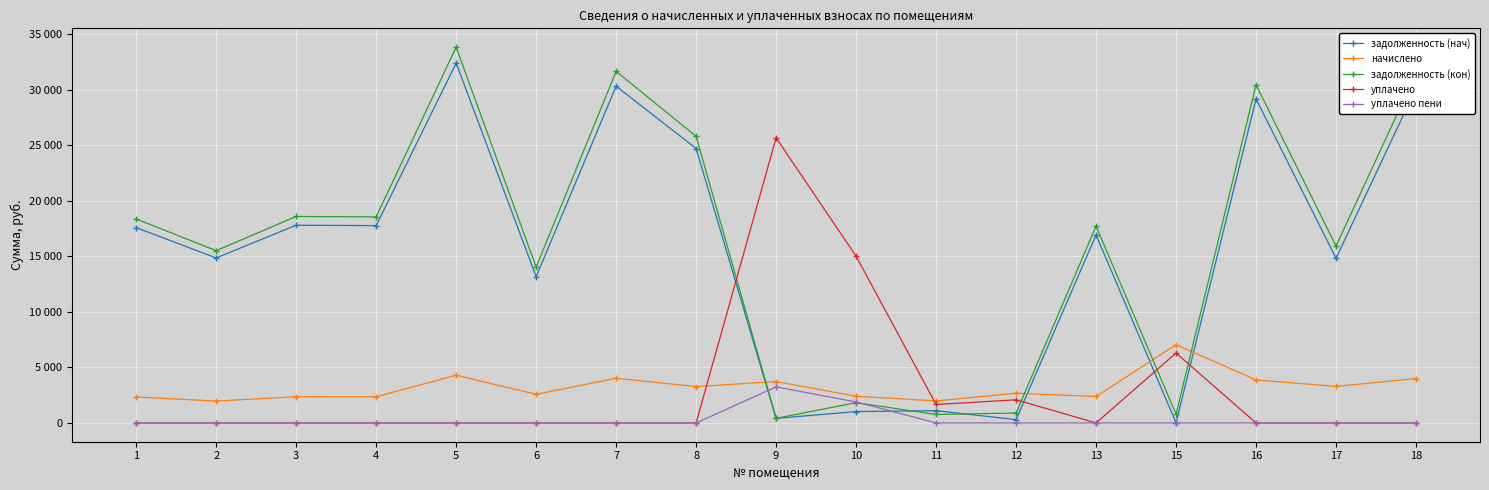

What are all the series names shown in the legend?

задолженность (нач), начислено, задолженность (кон), уплачено, уплачено пени